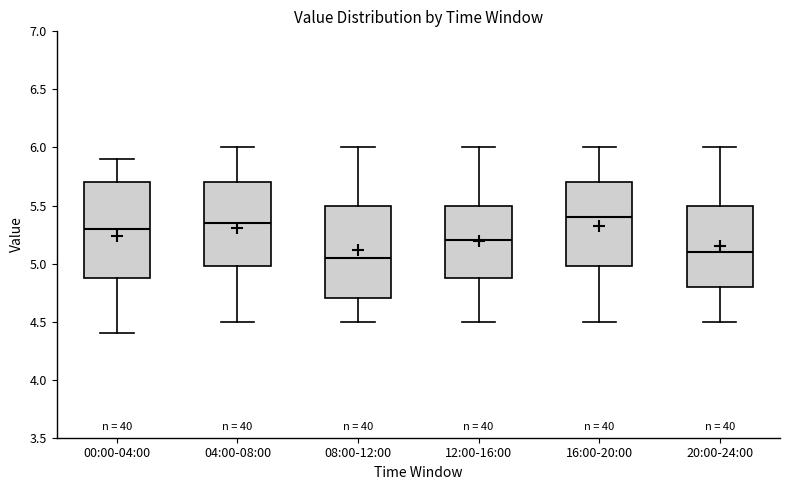

Reading left to right, read every box against the y-axis: the position of its median line, the range the box covers, and the ends of its whiskers. The values are not printed on the chart, so give them approximately, as read against the axis.

00:00-04:00: median 5.30, box 4.90 to 5.70, whiskers 4.40 to 5.90
04:00-08:00: median 5.35, box 5.00 to 5.70, whiskers 4.50 to 6.00
08:00-12:00: median 5.05, box 4.70 to 5.50, whiskers 4.50 to 6.00
12:00-16:00: median 5.20, box 4.90 to 5.50, whiskers 4.50 to 6.00
16:00-20:00: median 5.40, box 5.00 to 5.70, whiskers 4.50 to 6.00
20:00-24:00: median 5.10, box 4.80 to 5.50, whiskers 4.50 to 6.00